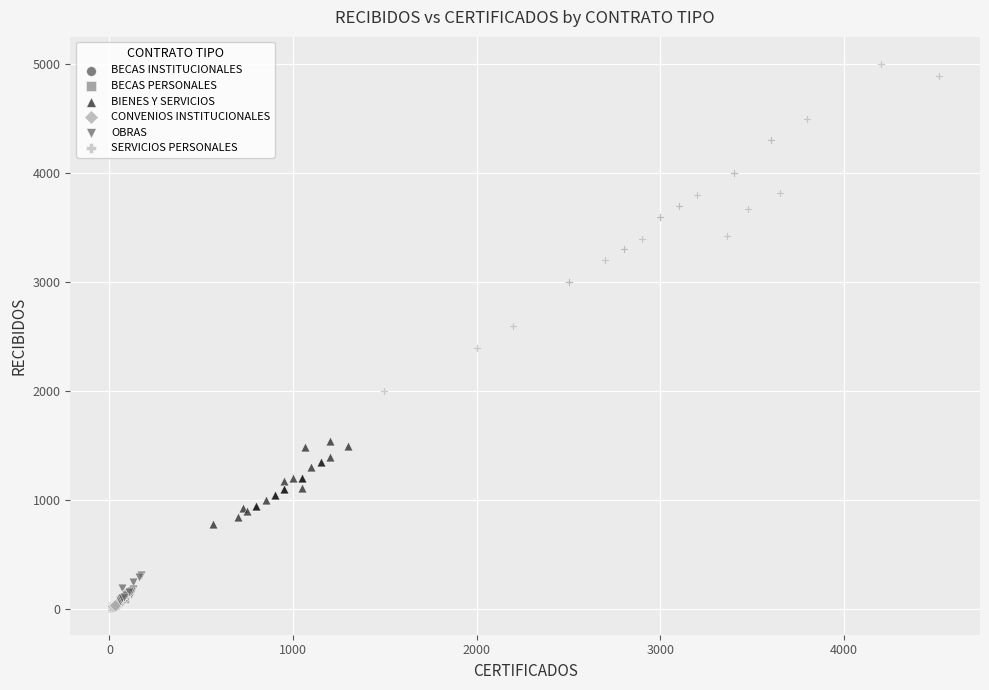

What are all the series names shown in the legend?

BECAS INSTITUCIONALES, BECAS PERSONALES, BIENES Y SERVICIOS, CONVENIOS INSTITUCIONALES, OBRAS, SERVICIOS PERSONALES